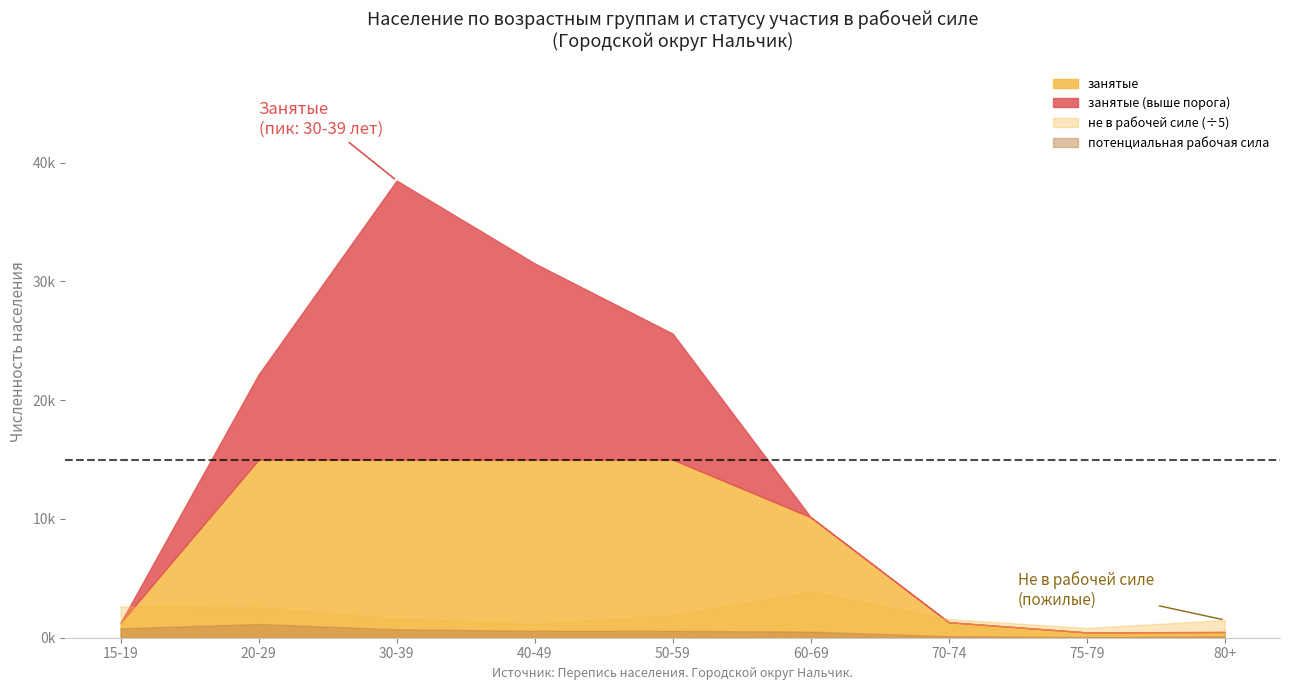

What is the label of the 1st point from the right?

80+